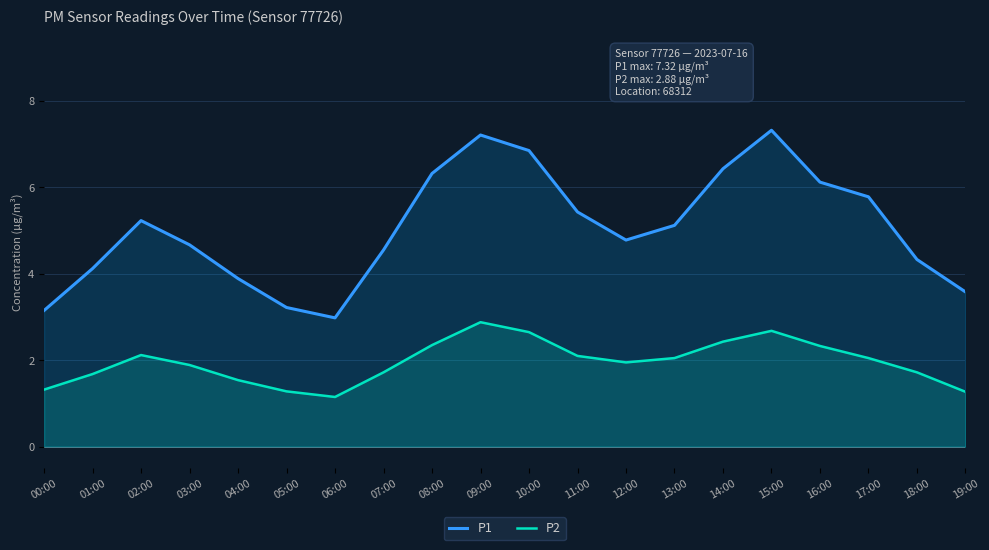

The value of P1 at 14:00 is 6.4. True or false?

True